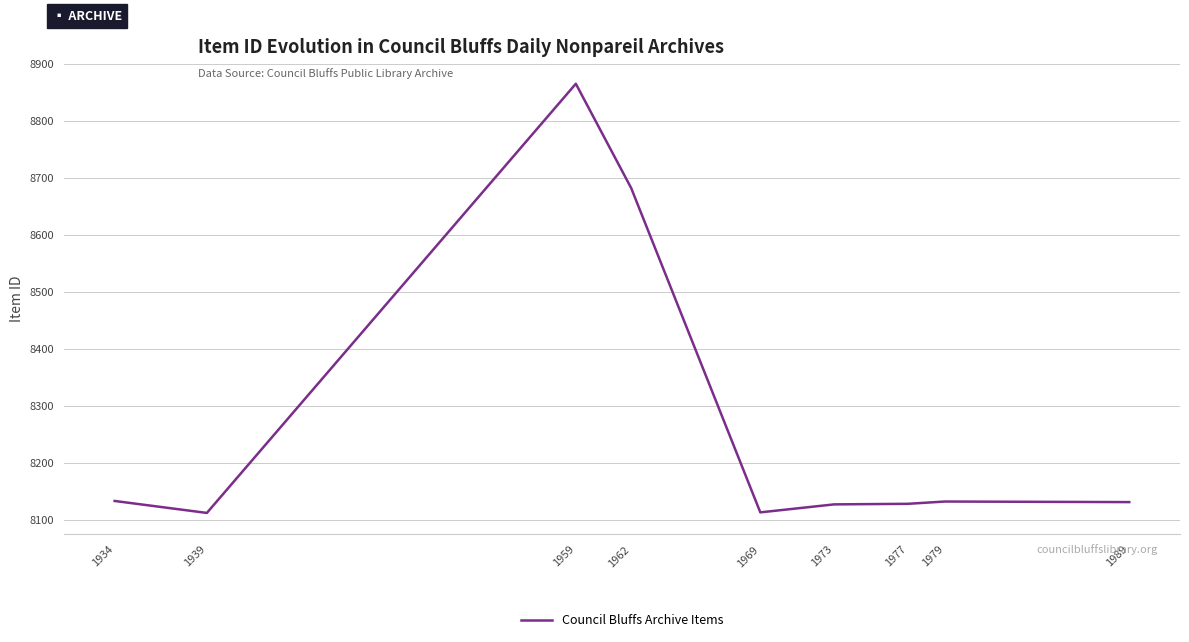

Where is the first local maximum?

1959